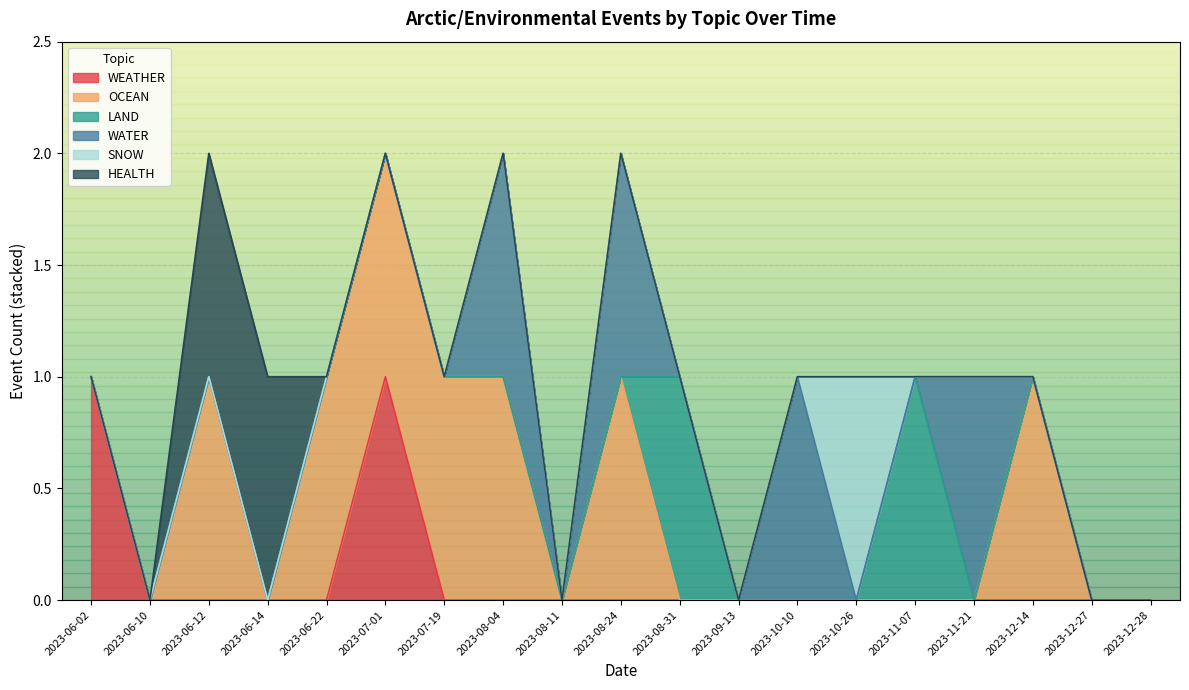

True or false: LAND has more than 0 points higher than both neighbors.

True